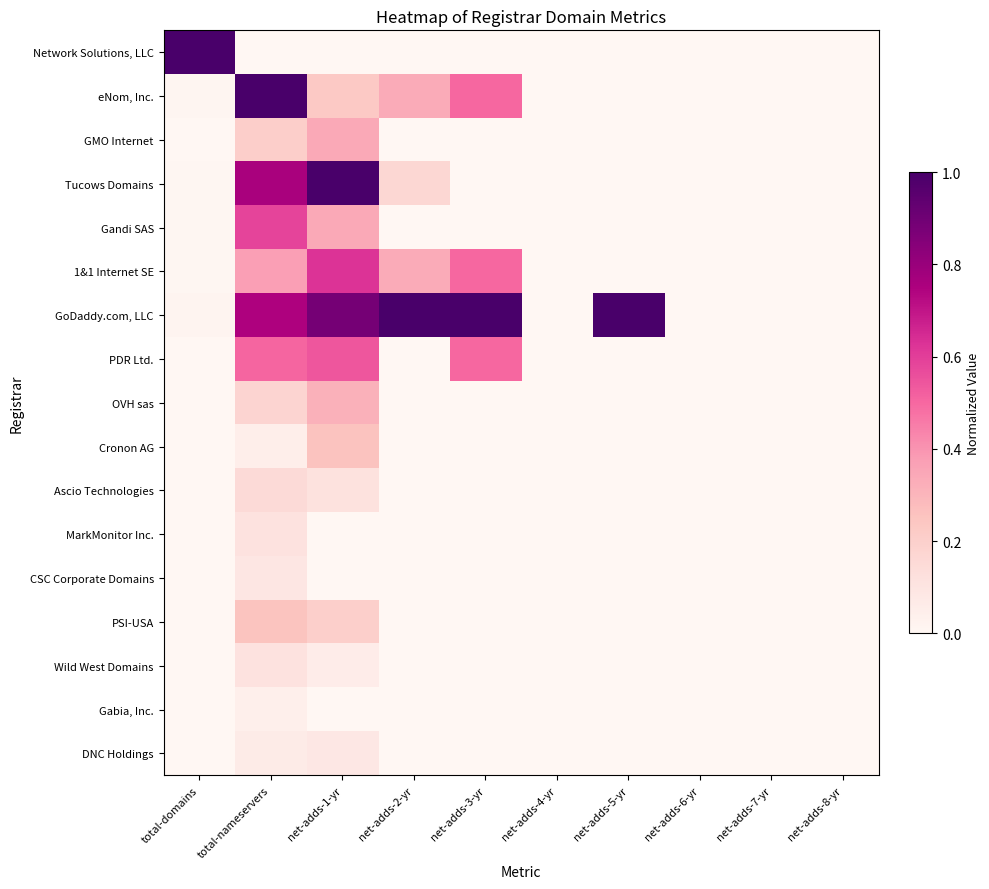

Reading left to right, extract all data points from this chart.

Network Solutions, LLC: total-domains=1.0	total-nameservers=0.0	net-adds-1-yr=0.0	net-adds-2-yr=0.0	net-adds-3-yr=0.0	net-adds-4-yr=0.0	net-adds-5-yr=0.0	net-adds-6-yr=0.0	net-adds-7-yr=0.0	net-adds-8-yr=0.0
eNom, Inc.: total-domains=0.0	total-nameservers=1.0	net-adds-1-yr=0.2	net-adds-2-yr=0.3	net-adds-3-yr=0.5	net-adds-4-yr=0.0	net-adds-5-yr=0.0	net-adds-6-yr=0.0	net-adds-7-yr=0.0	net-adds-8-yr=0.0
GMO Internet: total-domains=0.0	total-nameservers=0.2	net-adds-1-yr=0.3	net-adds-2-yr=0.0	net-adds-3-yr=0.0	net-adds-4-yr=0.0	net-adds-5-yr=0.0	net-adds-6-yr=0.0	net-adds-7-yr=0.0	net-adds-8-yr=0.0
Tucows Domains: total-domains=0.0	total-nameservers=0.8	net-adds-1-yr=1.0	net-adds-2-yr=0.2	net-adds-3-yr=0.0	net-adds-4-yr=0.0	net-adds-5-yr=0.0	net-adds-6-yr=0.0	net-adds-7-yr=0.0	net-adds-8-yr=0.0
Gandi SAS: total-domains=0.0	total-nameservers=0.6	net-adds-1-yr=0.3	net-adds-2-yr=0.0	net-adds-3-yr=0.0	net-adds-4-yr=0.0	net-adds-5-yr=0.0	net-adds-6-yr=0.0	net-adds-7-yr=0.0	net-adds-8-yr=0.0
1&1 Internet SE: total-domains=0.0	total-nameservers=0.4	net-adds-1-yr=0.6	net-adds-2-yr=0.3	net-adds-3-yr=0.5	net-adds-4-yr=0.0	net-adds-5-yr=0.0	net-adds-6-yr=0.0	net-adds-7-yr=0.0	net-adds-8-yr=0.0
GoDaddy.com, LLC: total-domains=0.0	total-nameservers=0.7	net-adds-1-yr=0.9	net-adds-2-yr=1.0	net-adds-3-yr=1.0	net-adds-4-yr=0.0	net-adds-5-yr=1.0	net-adds-6-yr=0.0	net-adds-7-yr=0.0	net-adds-8-yr=0.0
PDR Ltd.: total-domains=0.0	total-nameservers=0.5	net-adds-1-yr=0.5	net-adds-2-yr=0.0	net-adds-3-yr=0.5	net-adds-4-yr=0.0	net-adds-5-yr=0.0	net-adds-6-yr=0.0	net-adds-7-yr=0.0	net-adds-8-yr=0.0
OVH sas: total-domains=0.0	total-nameservers=0.2	net-adds-1-yr=0.3	net-adds-2-yr=0.0	net-adds-3-yr=0.0	net-adds-4-yr=0.0	net-adds-5-yr=0.0	net-adds-6-yr=0.0	net-adds-7-yr=0.0	net-adds-8-yr=0.0
Cronon AG: total-domains=0.0	total-nameservers=0.0	net-adds-1-yr=0.3	net-adds-2-yr=0.0	net-adds-3-yr=0.0	net-adds-4-yr=0.0	net-adds-5-yr=0.0	net-adds-6-yr=0.0	net-adds-7-yr=0.0	net-adds-8-yr=0.0
Ascio Technologies: total-domains=0.0	total-nameservers=0.1	net-adds-1-yr=0.1	net-adds-2-yr=0.0	net-adds-3-yr=0.0	net-adds-4-yr=0.0	net-adds-5-yr=0.0	net-adds-6-yr=0.0	net-adds-7-yr=0.0	net-adds-8-yr=0.0
MarkMonitor Inc.: total-domains=0.0	total-nameservers=0.1	net-adds-1-yr=0.0	net-adds-2-yr=0.0	net-adds-3-yr=0.0	net-adds-4-yr=0.0	net-adds-5-yr=0.0	net-adds-6-yr=0.0	net-adds-7-yr=0.0	net-adds-8-yr=0.0
CSC Corporate Domains: total-domains=0.0	total-nameservers=0.1	net-adds-1-yr=0.0	net-adds-2-yr=0.0	net-adds-3-yr=0.0	net-adds-4-yr=0.0	net-adds-5-yr=0.0	net-adds-6-yr=0.0	net-adds-7-yr=0.0	net-adds-8-yr=0.0
PSI-USA: total-domains=0.0	total-nameservers=0.3	net-adds-1-yr=0.2	net-adds-2-yr=0.0	net-adds-3-yr=0.0	net-adds-4-yr=0.0	net-adds-5-yr=0.0	net-adds-6-yr=0.0	net-adds-7-yr=0.0	net-adds-8-yr=0.0
Wild West Domains: total-domains=0.0	total-nameservers=0.1	net-adds-1-yr=0.1	net-adds-2-yr=0.0	net-adds-3-yr=0.0	net-adds-4-yr=0.0	net-adds-5-yr=0.0	net-adds-6-yr=0.0	net-adds-7-yr=0.0	net-adds-8-yr=0.0
Gabia, Inc.: total-domains=0.0	total-nameservers=0.0	net-adds-1-yr=0.0	net-adds-2-yr=0.0	net-adds-3-yr=0.0	net-adds-4-yr=0.0	net-adds-5-yr=0.0	net-adds-6-yr=0.0	net-adds-7-yr=0.0	net-adds-8-yr=0.0
DNC Holdings: total-domains=0.0	total-nameservers=0.1	net-adds-1-yr=0.1	net-adds-2-yr=0.0	net-adds-3-yr=0.0	net-adds-4-yr=0.0	net-adds-5-yr=0.0	net-adds-6-yr=0.0	net-adds-7-yr=0.0	net-adds-8-yr=0.0